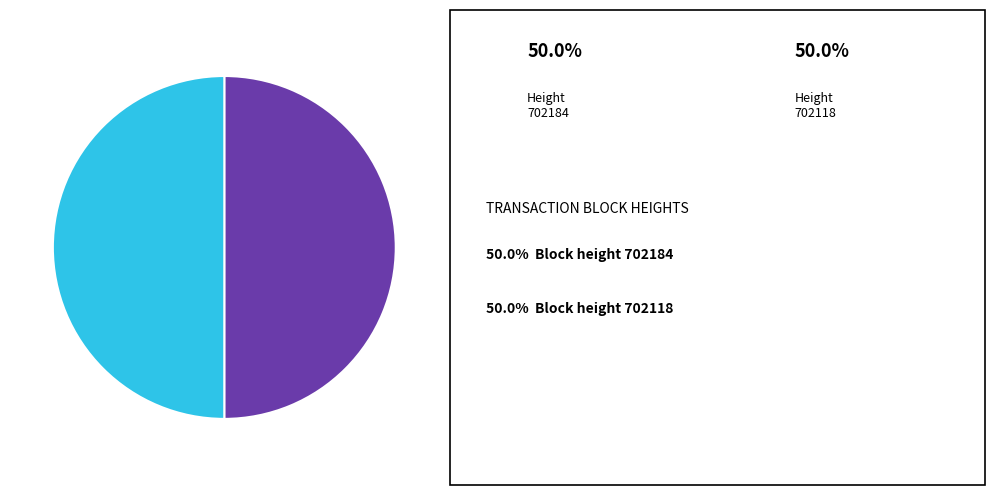

Count the number of slices in the pie.

2